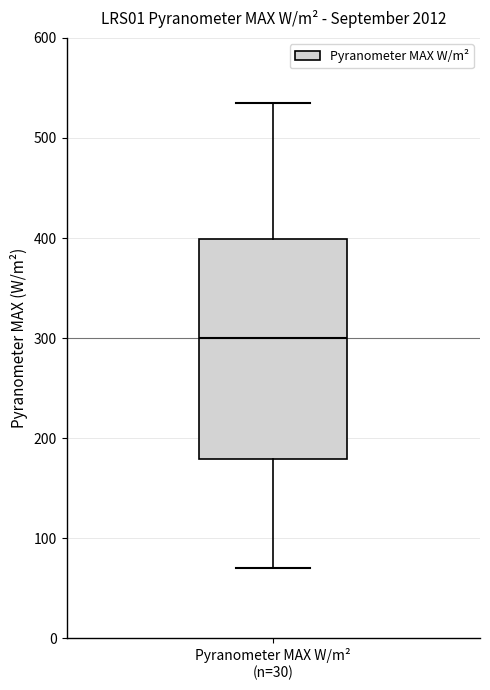

Transcribe this box plot: give where the median line is, the range the box spans, and where the two whiskers end, as read against the y-axis. The values are not printed on the chart, so give them approximately, as read against the axis.

median 300, box 180 to 400, whiskers 70 to 530